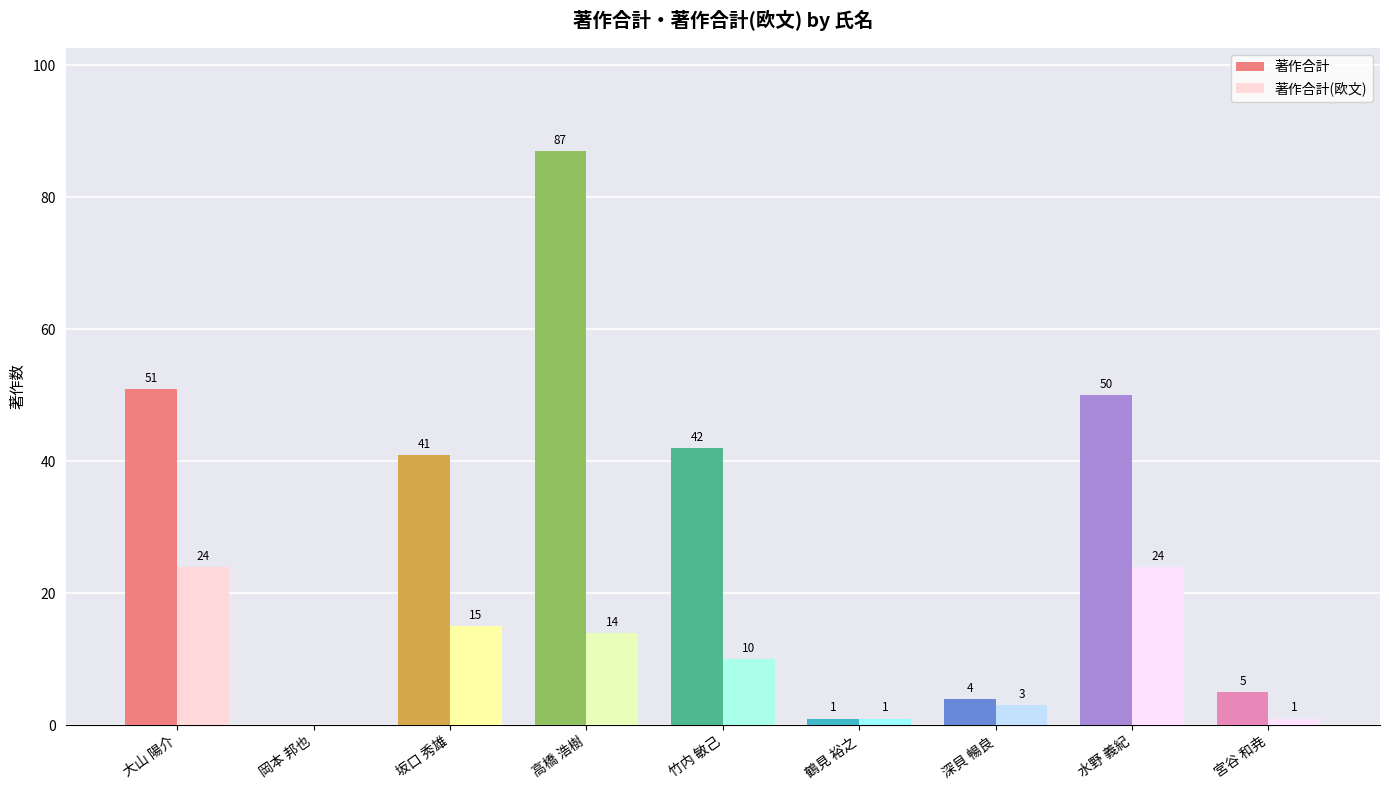

At which label does 著作合計 reach its peak?

高橋 浩樹